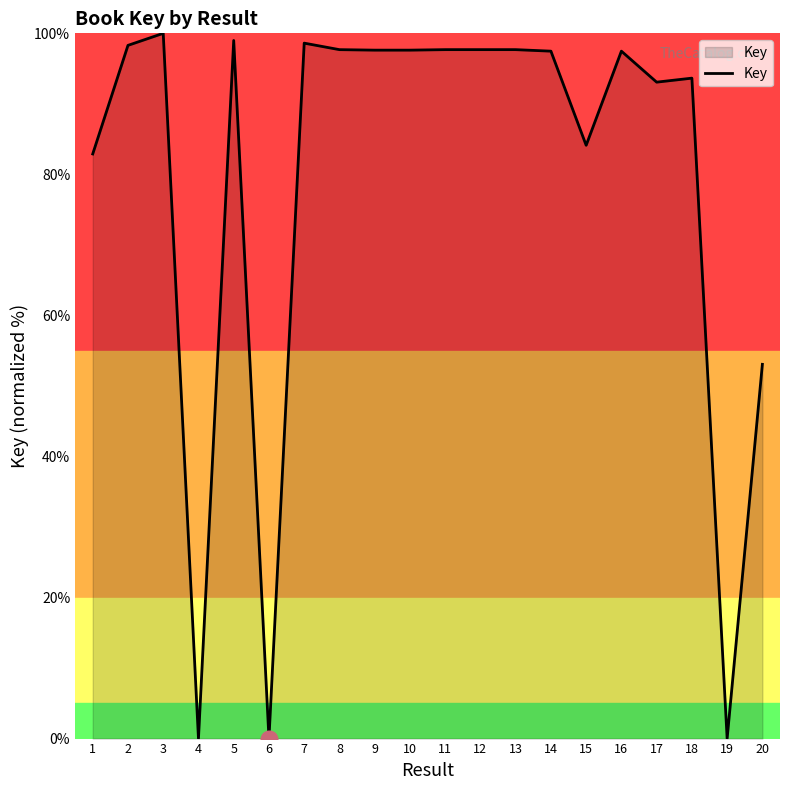

How many distinct data groups are displayed?

1